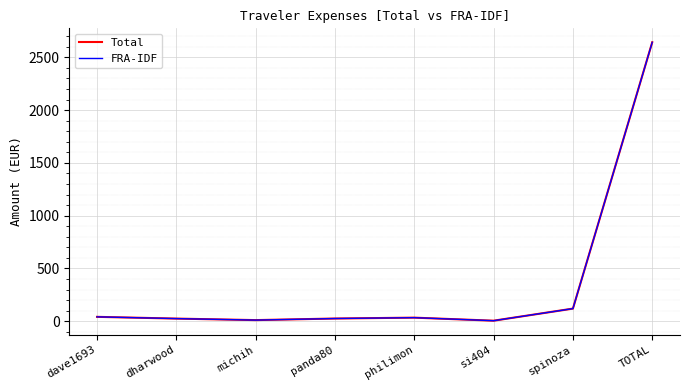

Which series has the widest spread of values?

Total